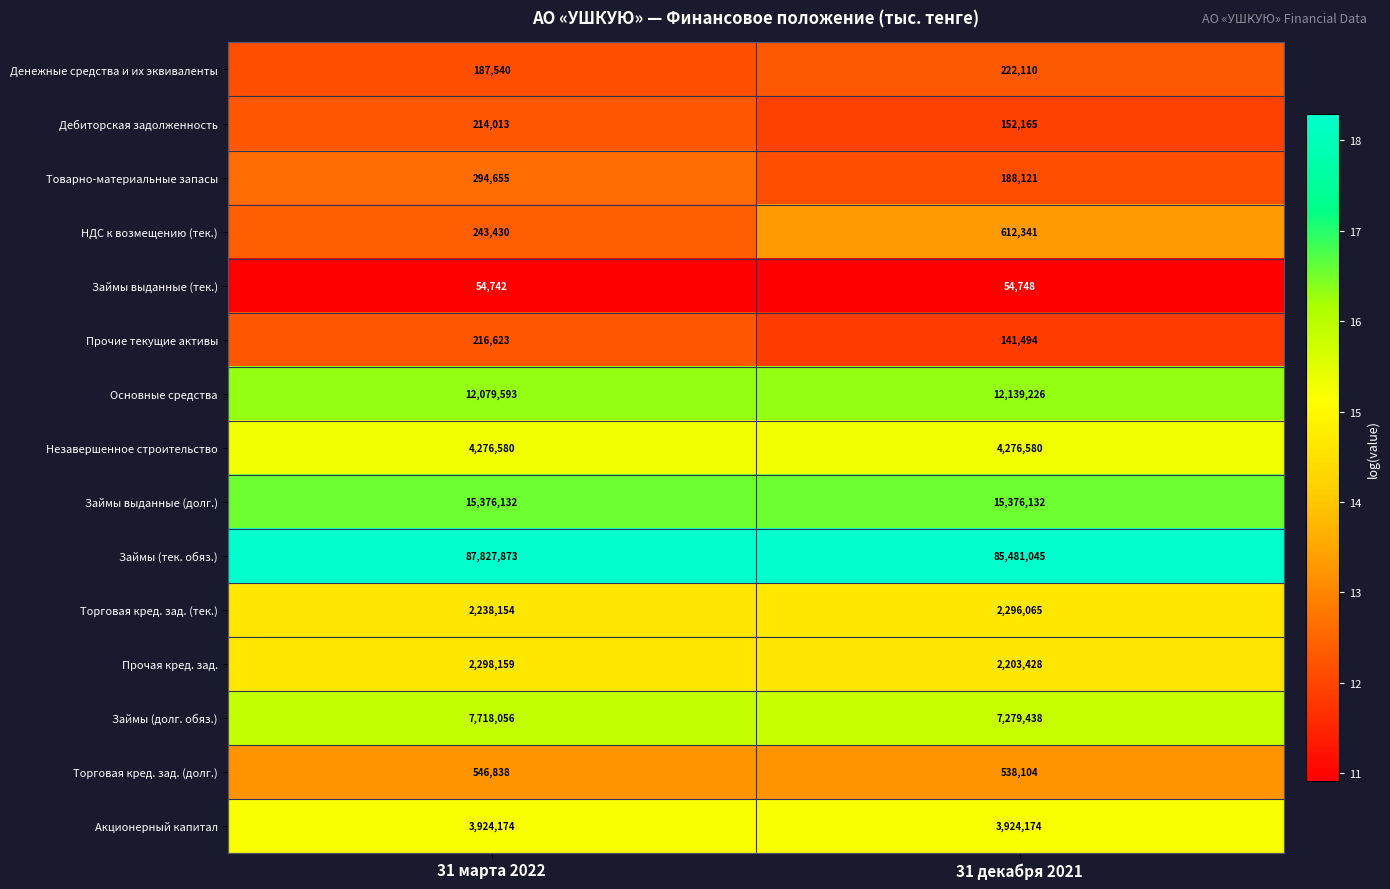

True or false: Основные средства has a value of 19628913 at 31 декабря 2021.

False